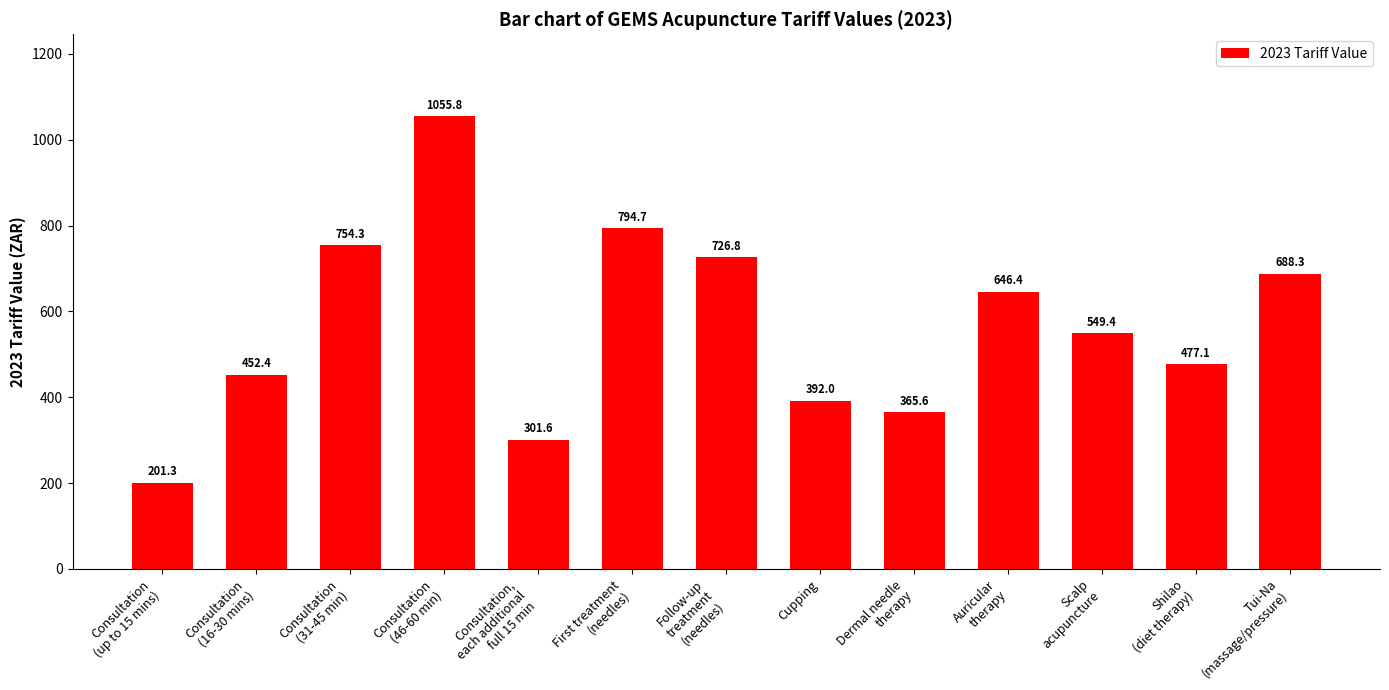

How many data points are less than 549?

6